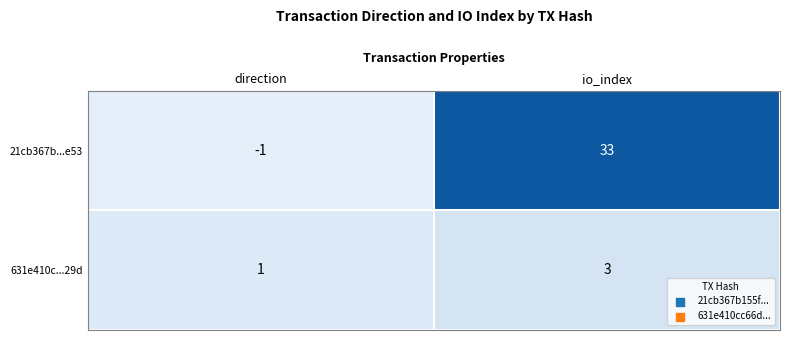

Which series has the widest spread of values?

21cb367b...e53